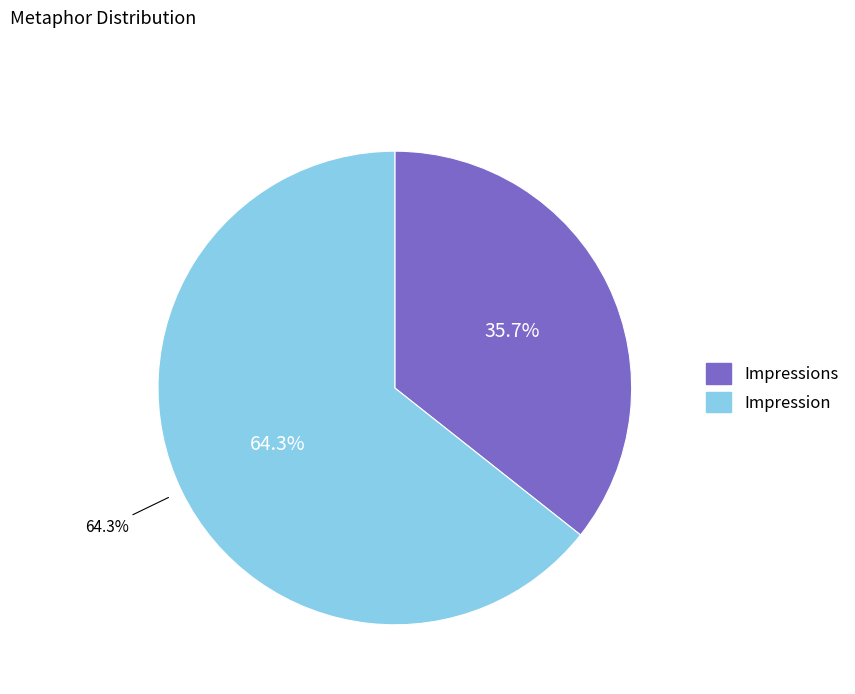

Rank the categories by value from highest to lowest.

Impression, Impressions